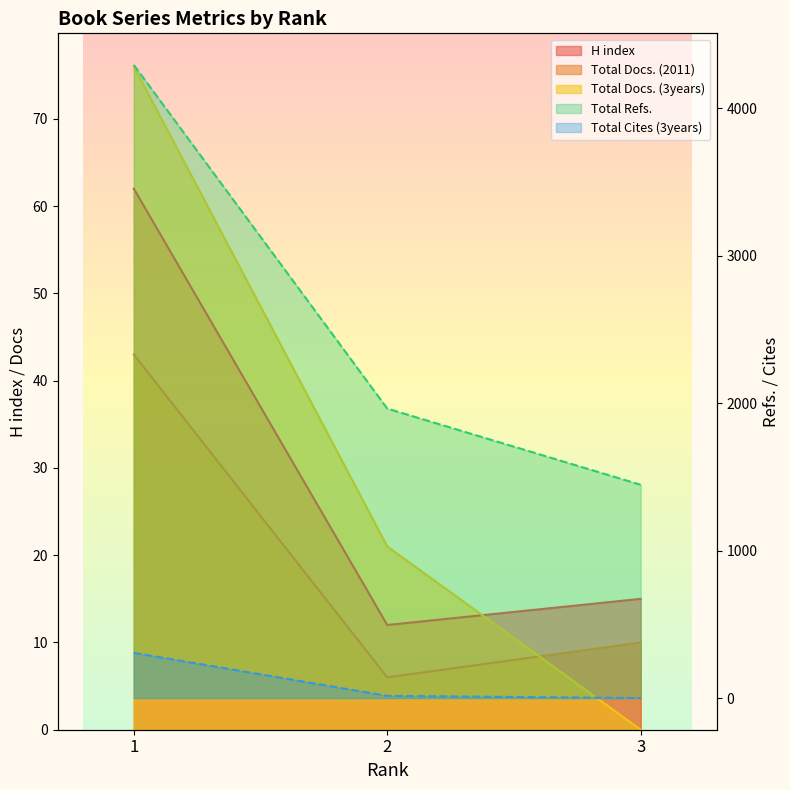

True or false: Total Docs. (3years) has a value of 36 at 3.

False